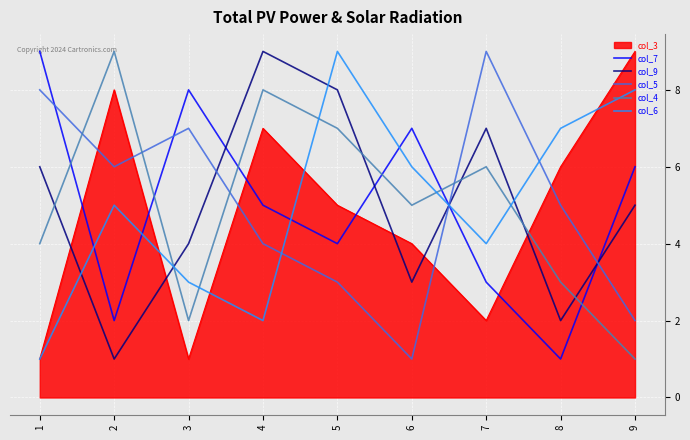

What is the difference between the highest and lowest values at 5?

6